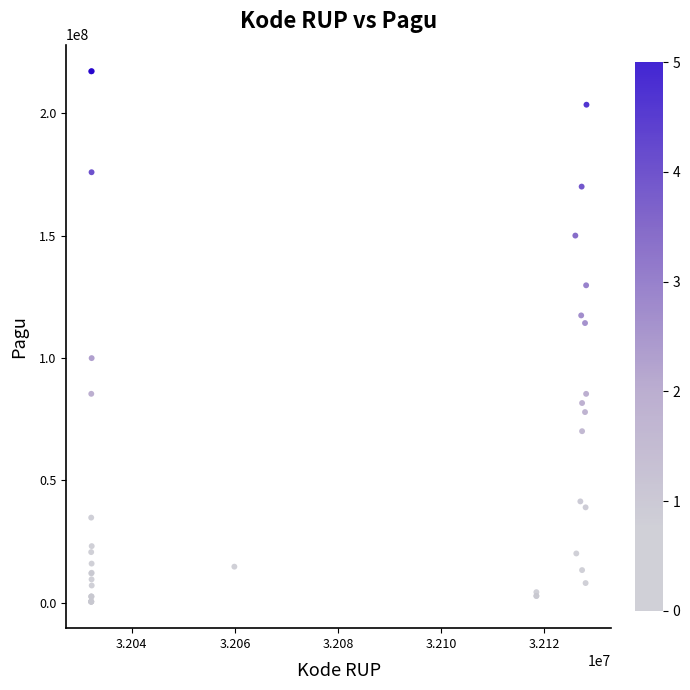

What Y value in the scatter plot is closest to 108830000?

114296000